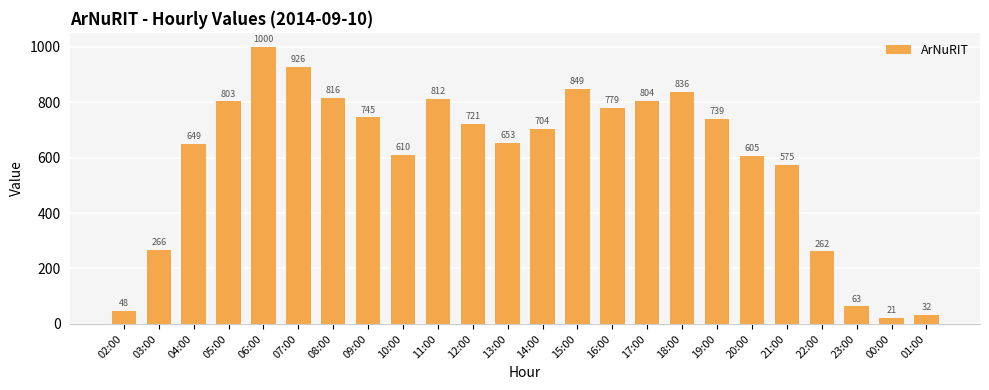

Which has a higher value, 12:00 or 00:00?

12:00